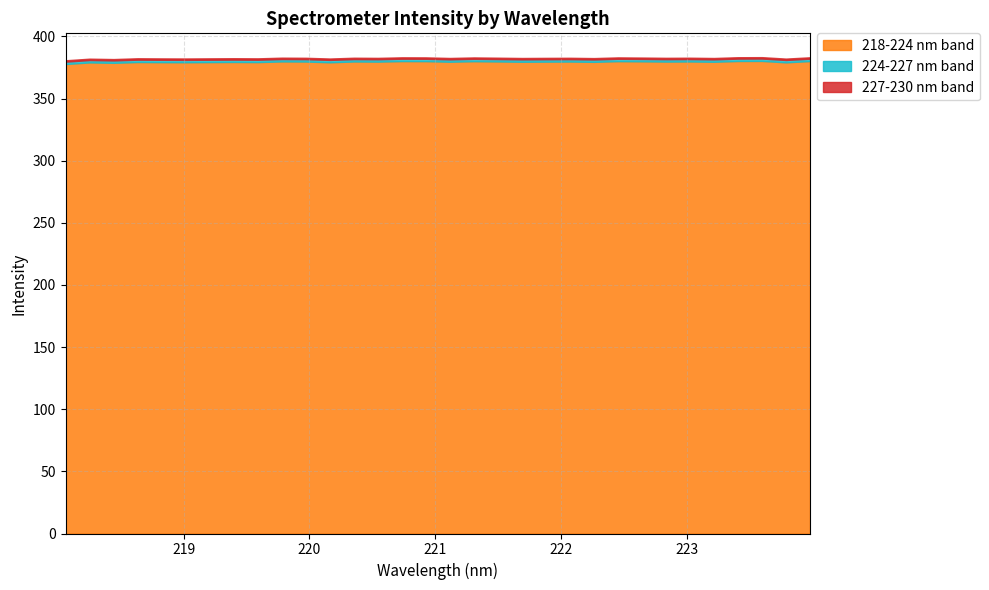

What is the maximum value for 218-224 nm band?

380.3